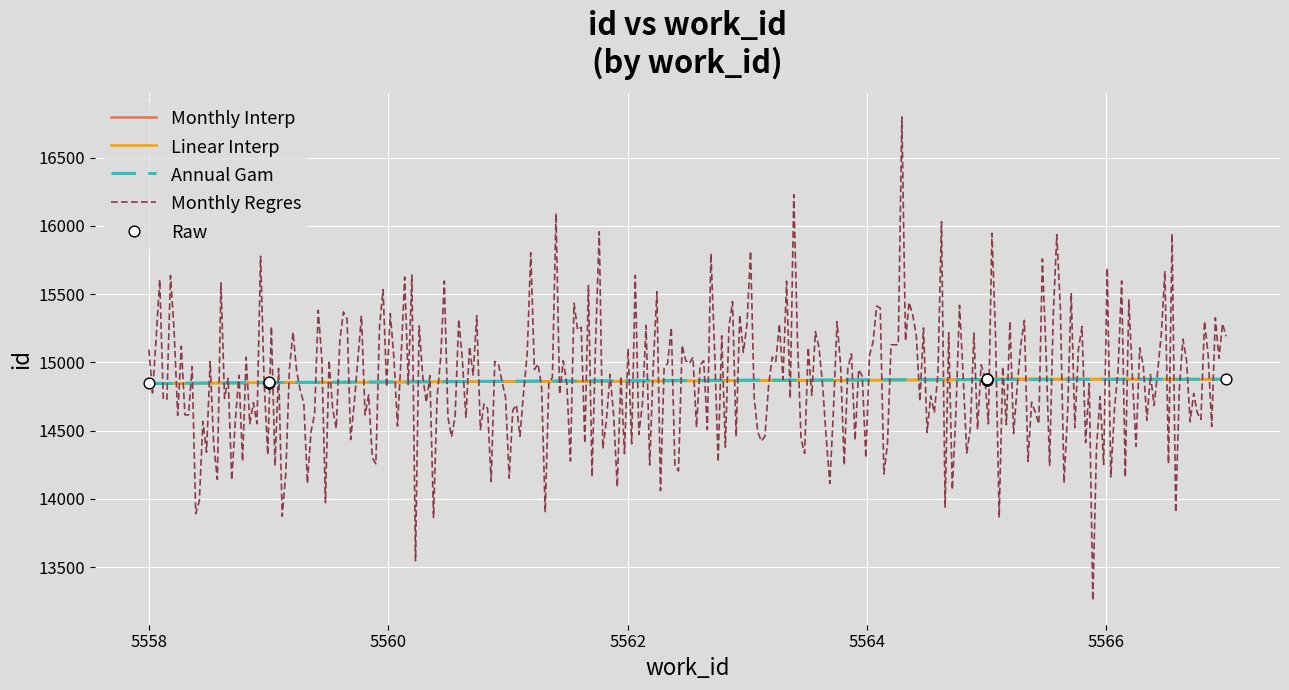

What is the lowest value of the Monthly Regres series?

13254.3